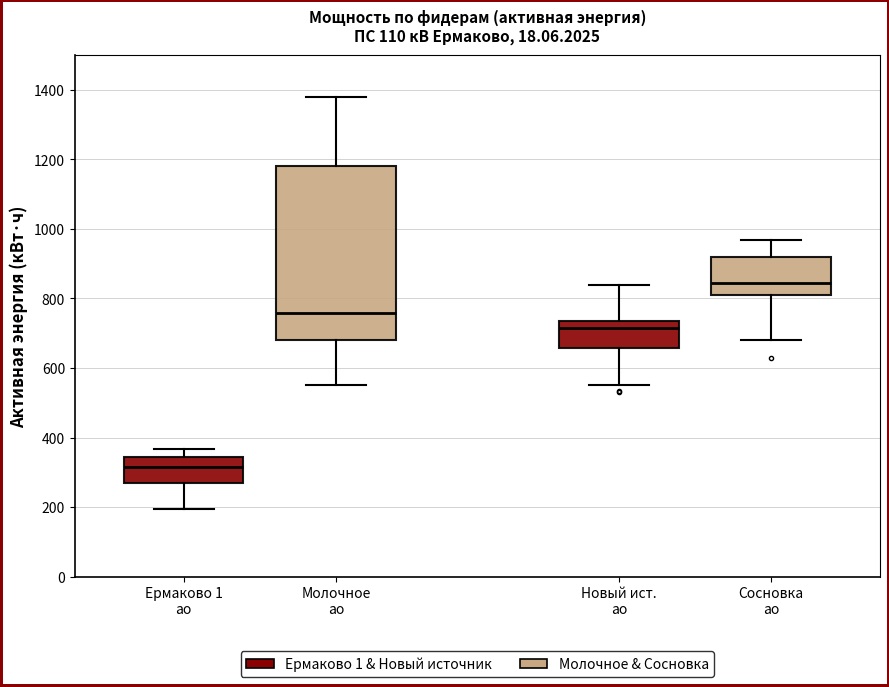

Which box is the tallest, from its lower edge to its upper edge?

Молочное ао